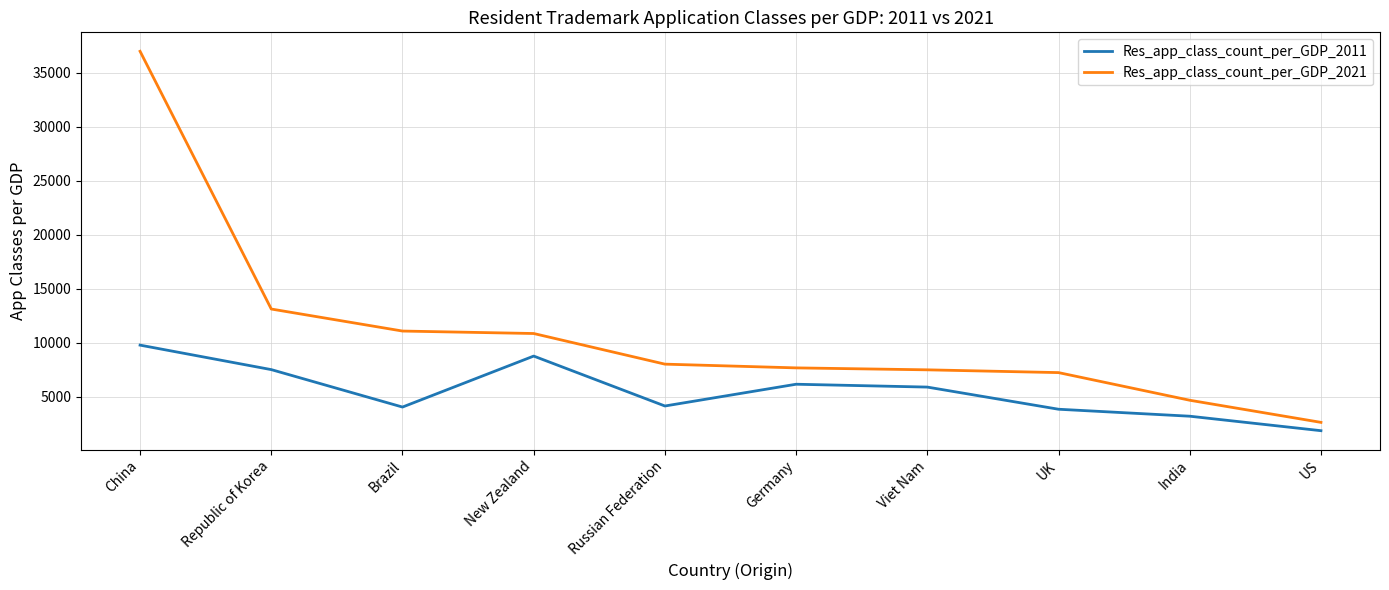

Which series has the widest spread of values?

Res_app_class_count_per_GDP_2021